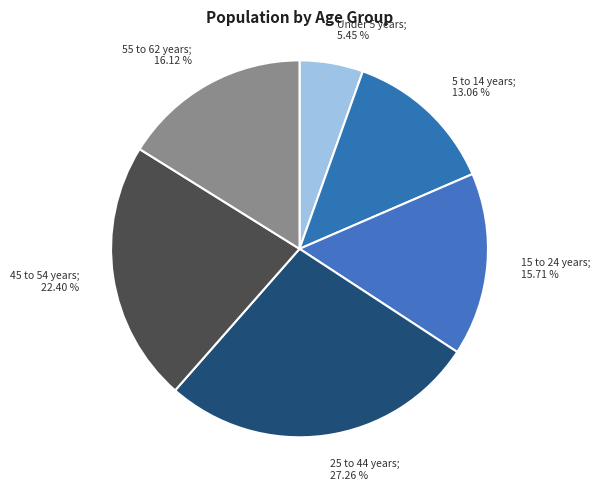

How many slices are in this pie chart?

6